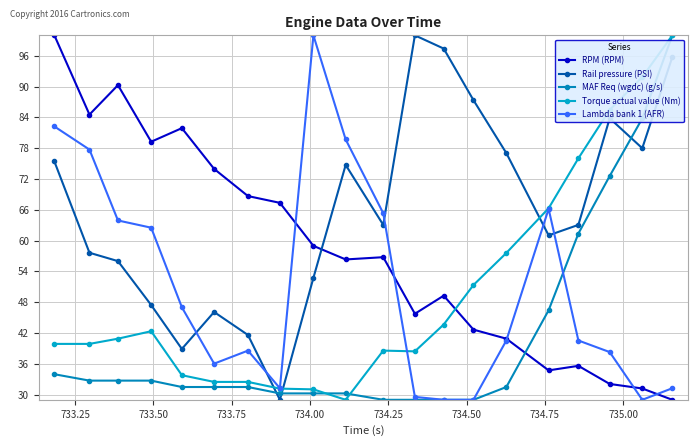

What is the value of the RPM (RPM) point at the 15th from the left?

40.9